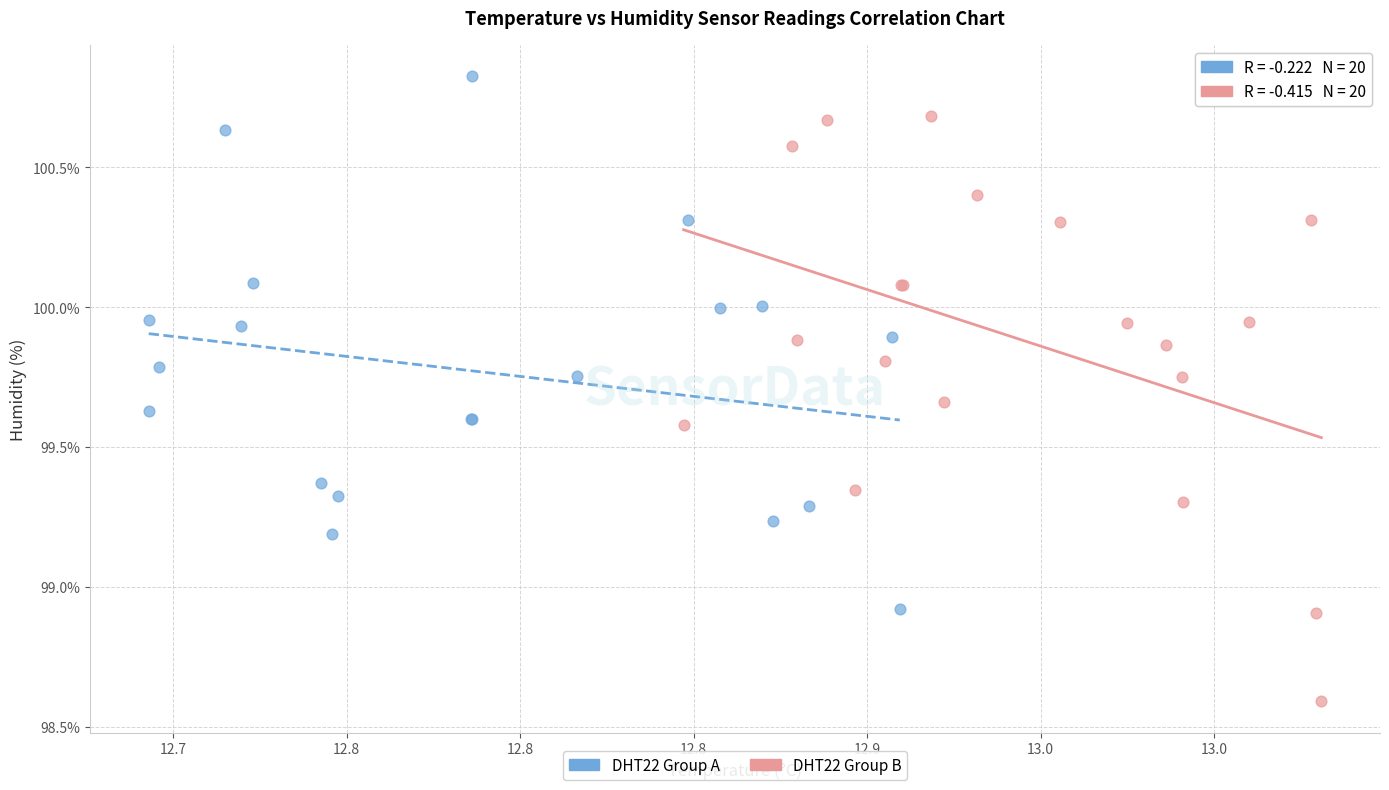

Which series reaches the maximum Y coordinate?

DHT22 Group A